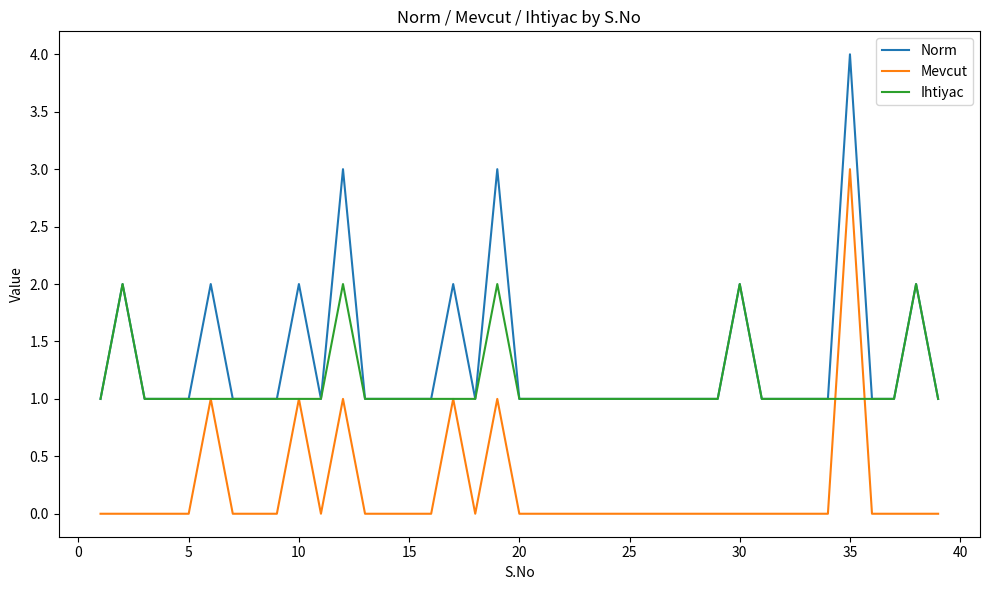

What is the sum of all Norm values?

52